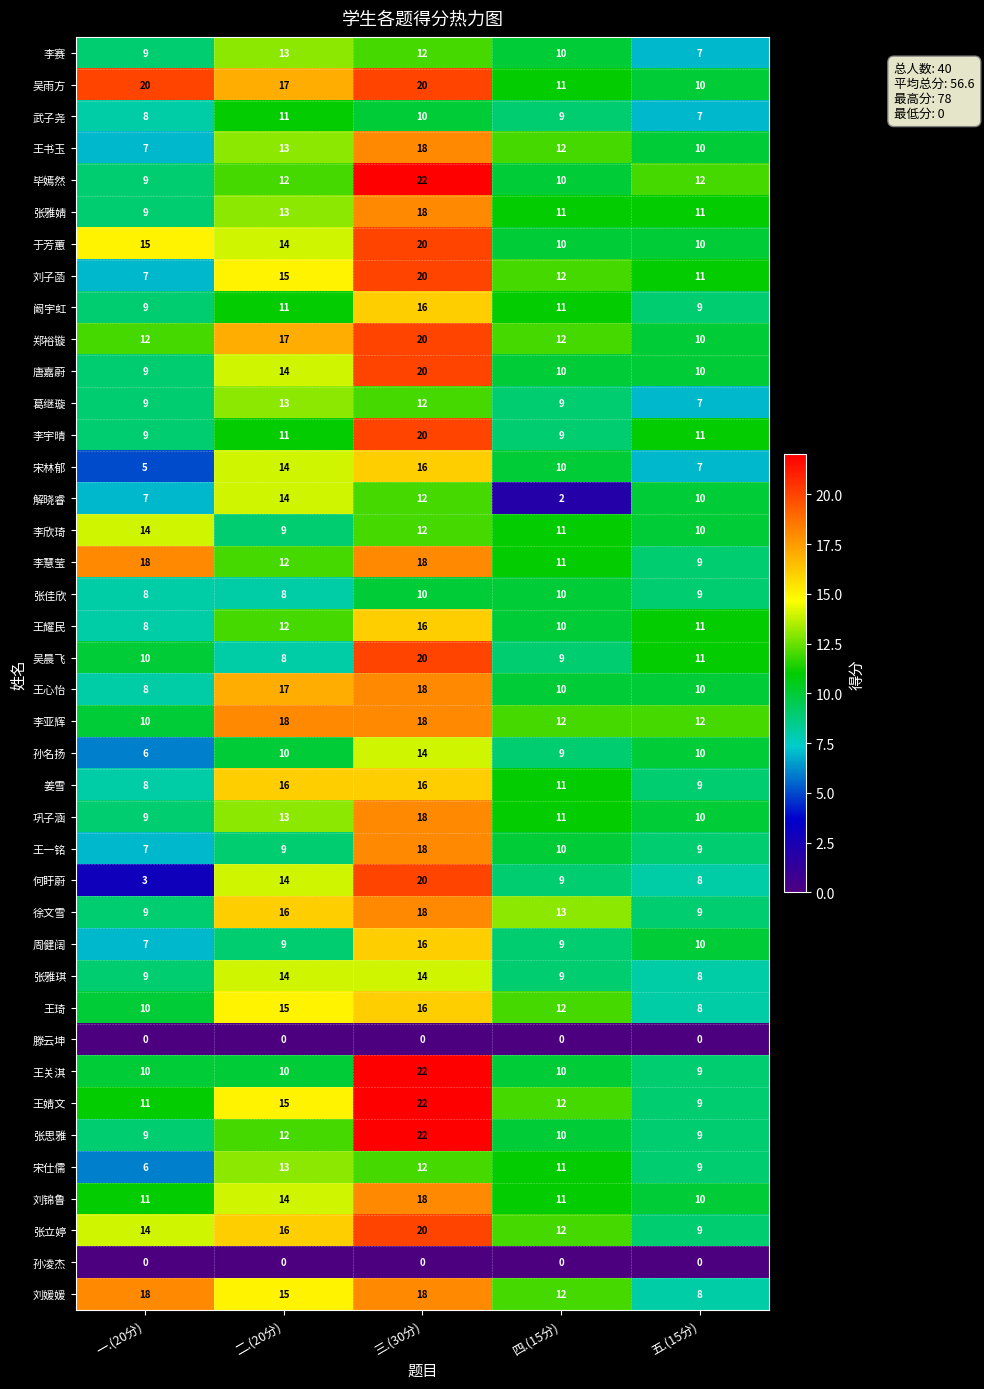

At which category does the chart reach its peak across all series?

三.(30分)